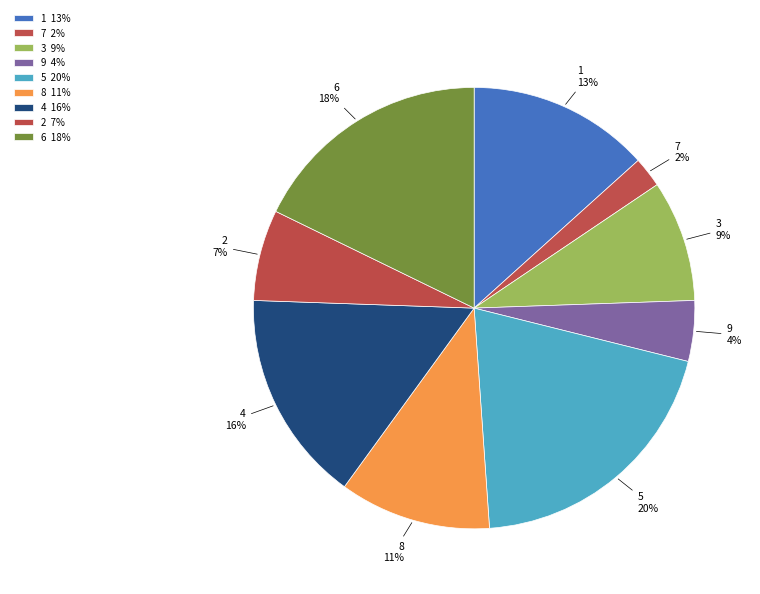

To the nearest percent, what is the average slice percentage?

11%